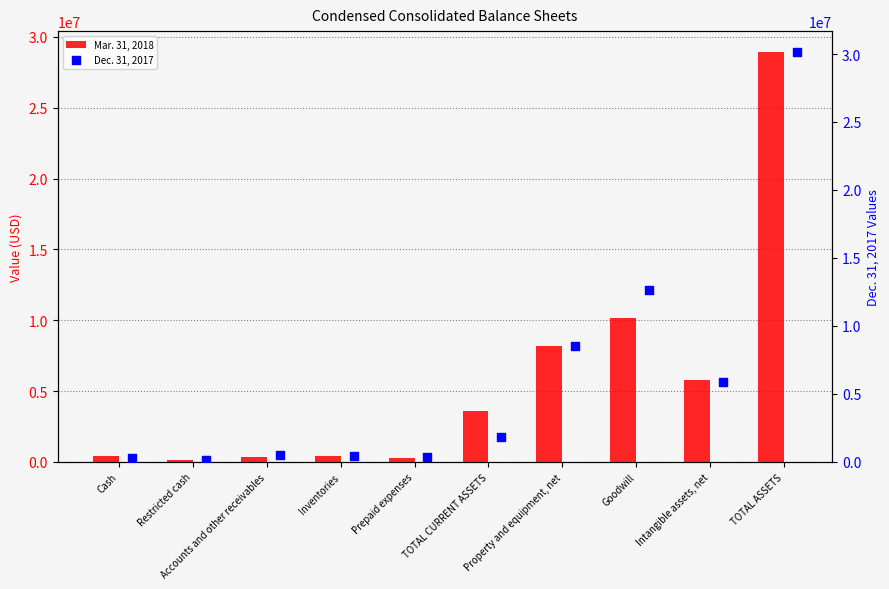

Rank the categories by Mar. 31, 2018 value from highest to lowest.

TOTAL ASSETS, Goodwill, Property and equipment, net, Intangible assets, net, TOTAL CURRENT ASSETS, Cash, Inventories, Accounts and other receivables, Prepaid expenses, Restricted cash